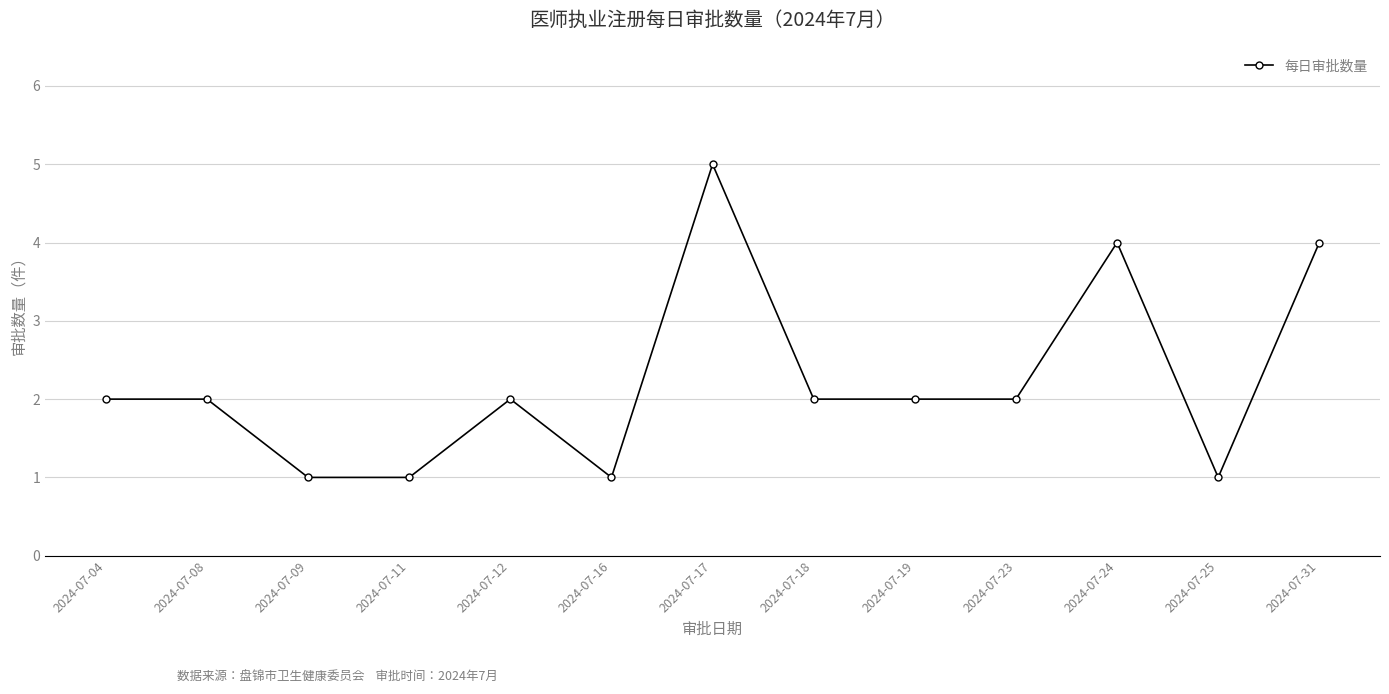

True or false: there are more than 1 points higher than both neighbors.

True